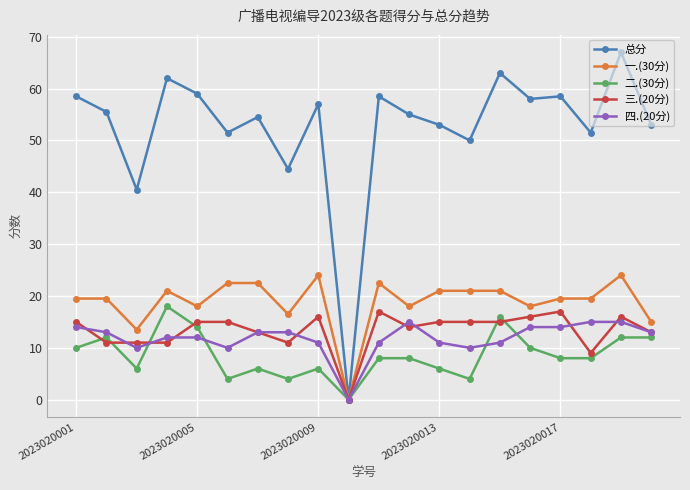

How many lines are shown in the chart?

5